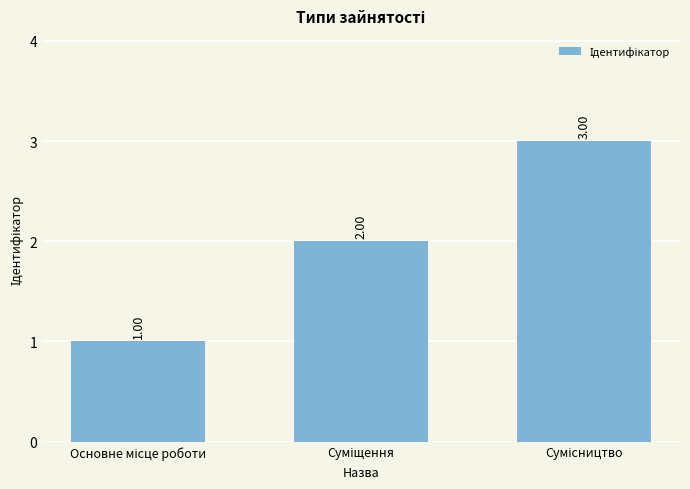

How many bars are there in total?

3